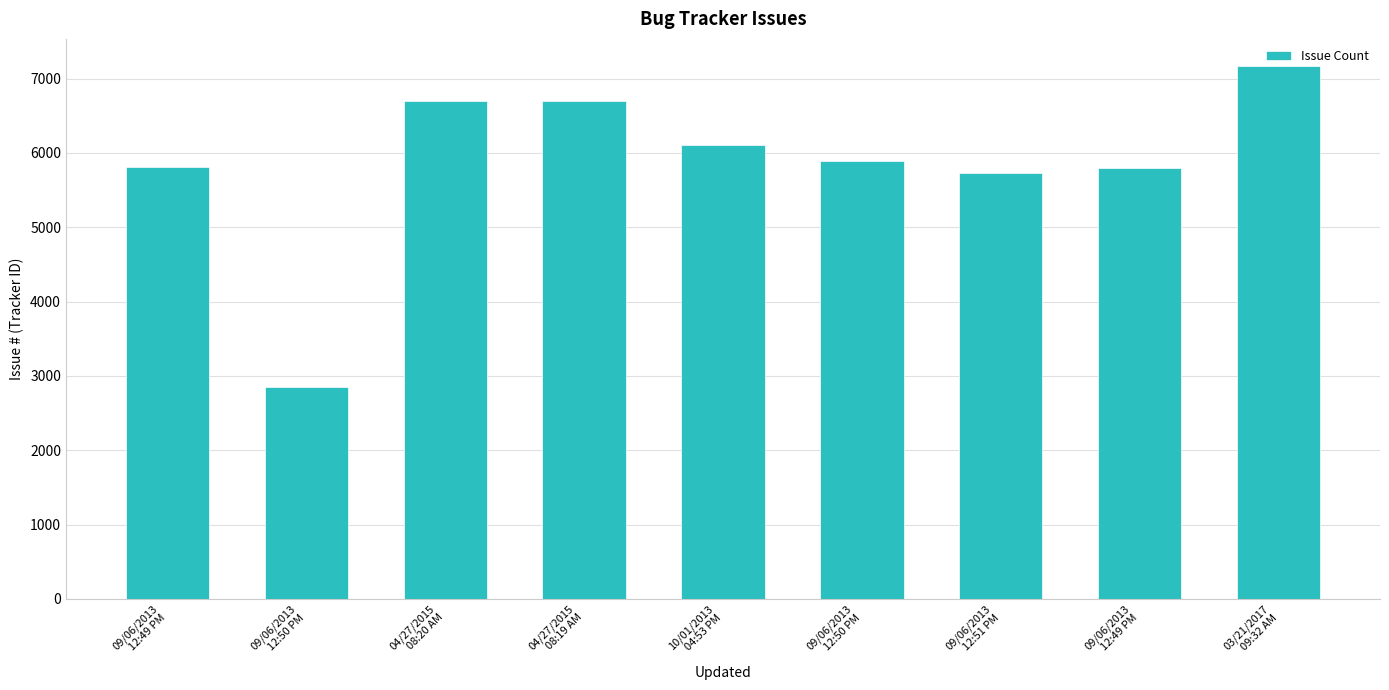

How many distinct data groups are displayed?

1